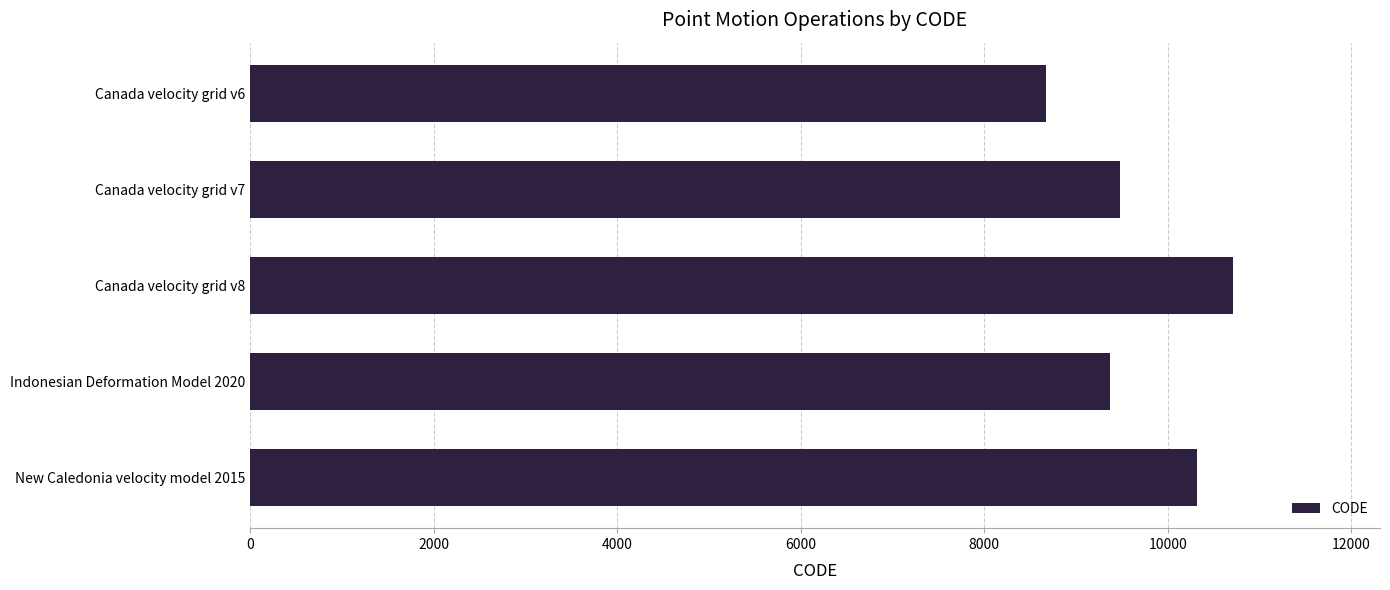

The chart shows a value of 10323 at New Caledonia velocity model 2015. True or false?

True